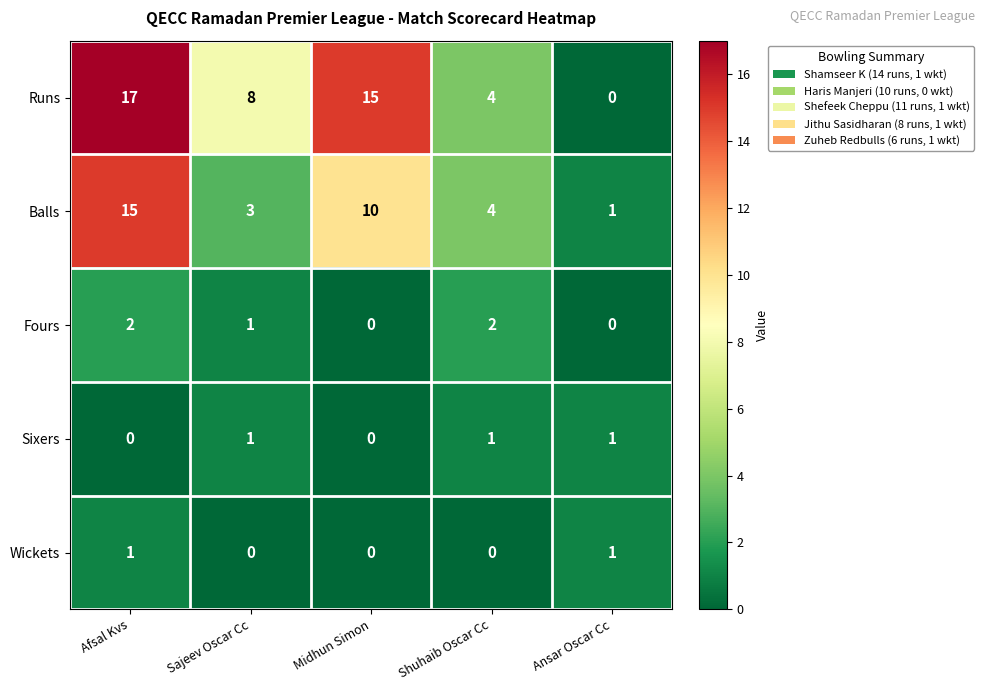

Reading left to right, transcribe all the data shown in this chart.

Runs: 17	8	15	4	0
Balls: 15	3	10	4	1
Fours: 2	1	0	2	0
Sixers: 0	1	0	1	1
Wickets: 1	0	0	0	1